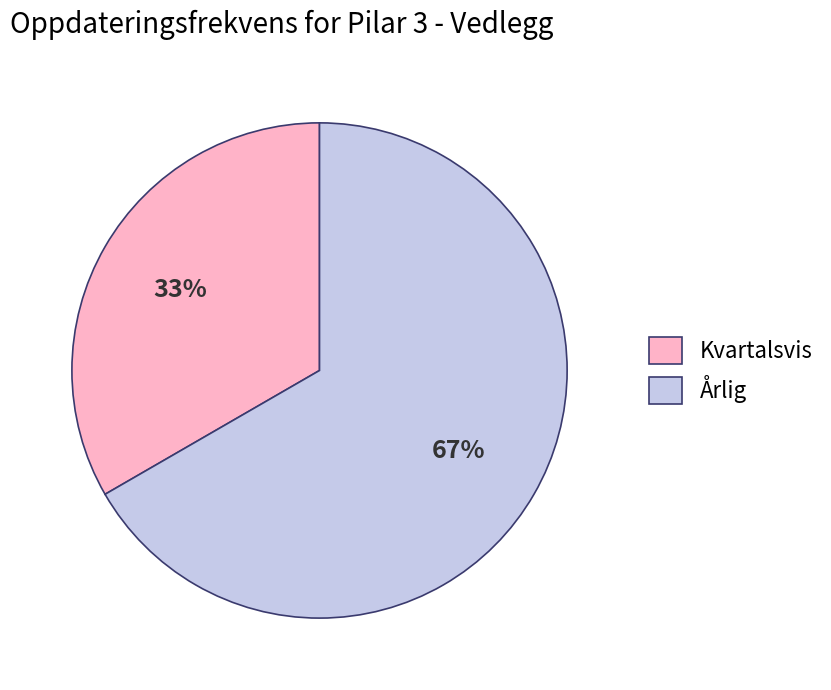

To the nearest percent, what is the average slice percentage?

50%